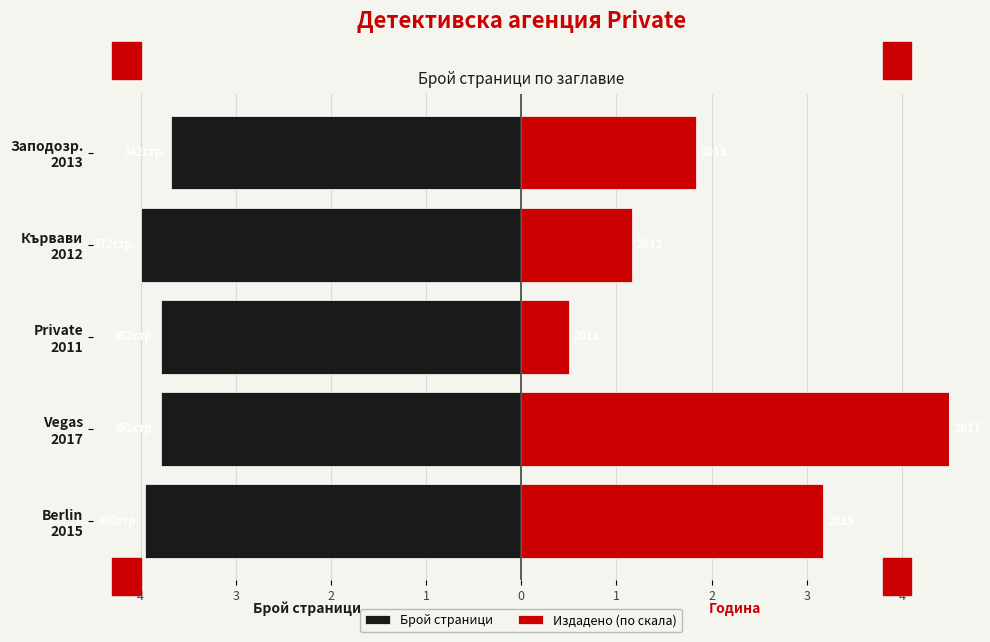

Which series has the largest total across all categories?

Издадено (по скала)